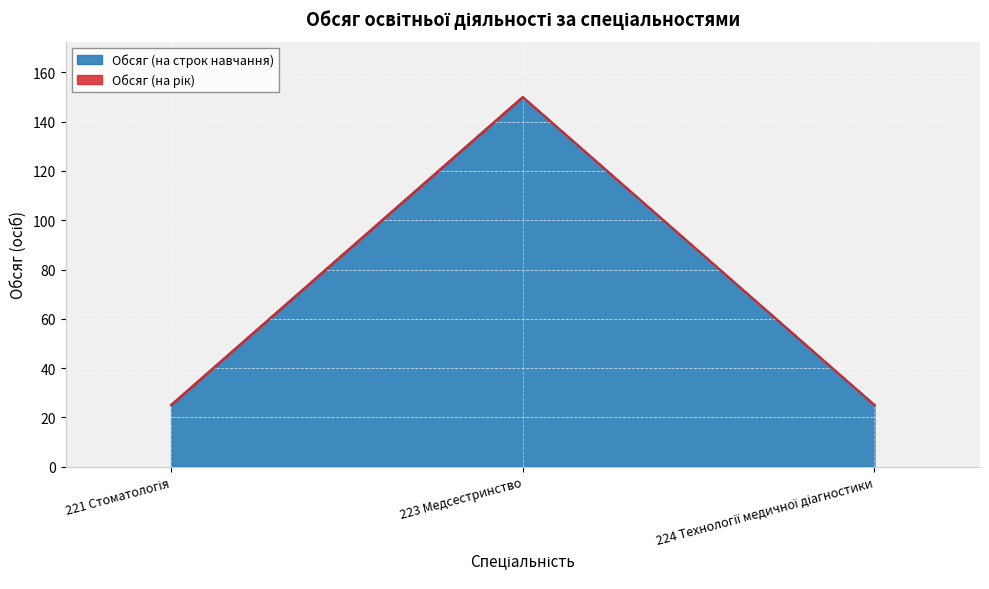

What is the label of the 3rd point from the right?

221 Стоматологія